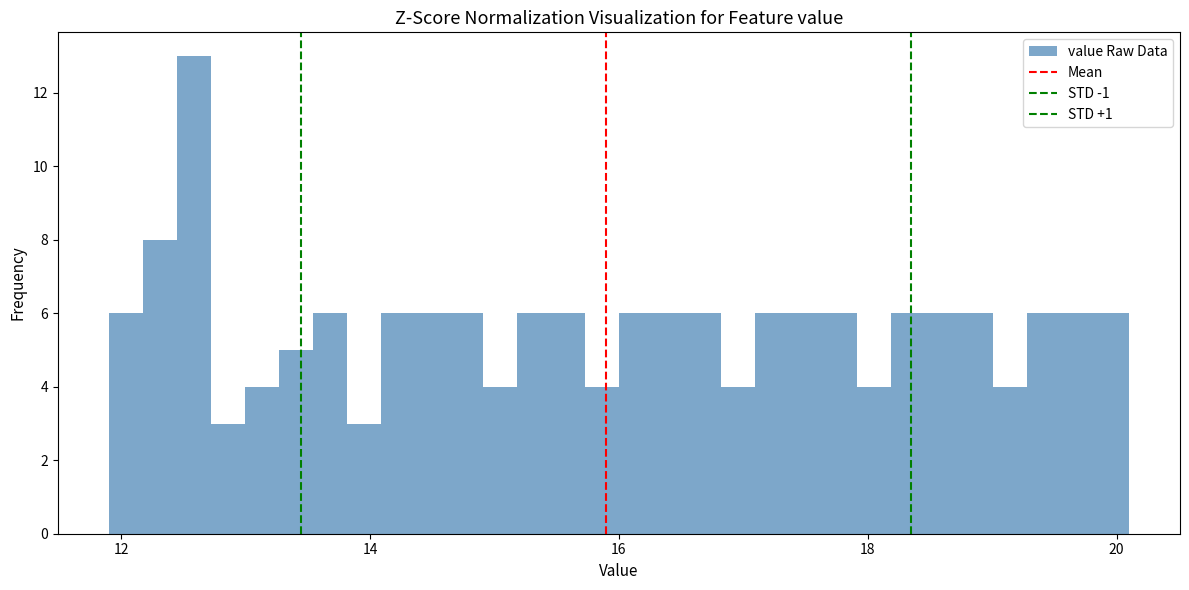

Read against the x-axis, roughly where is the centre of the tallest bar?

12.6